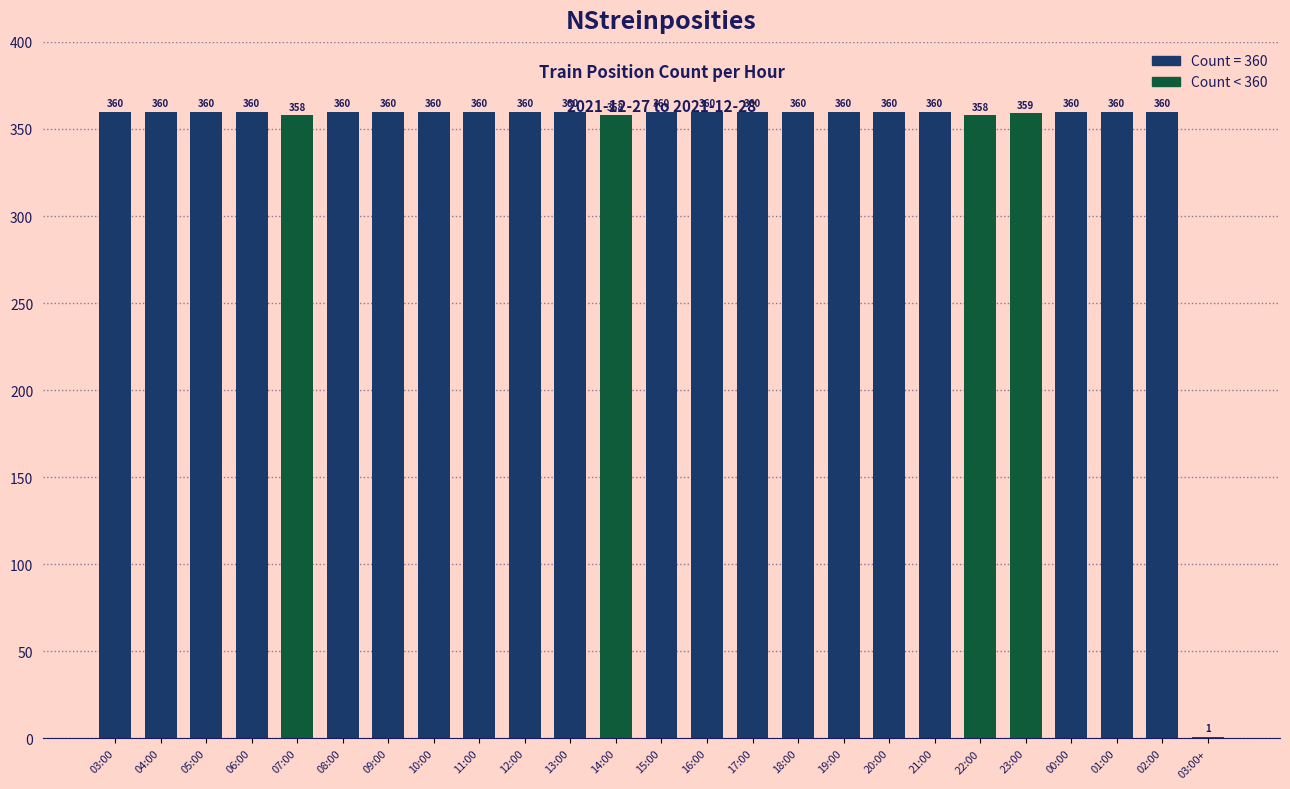

What is the sum of the values at 14:00 and 19:00?

718